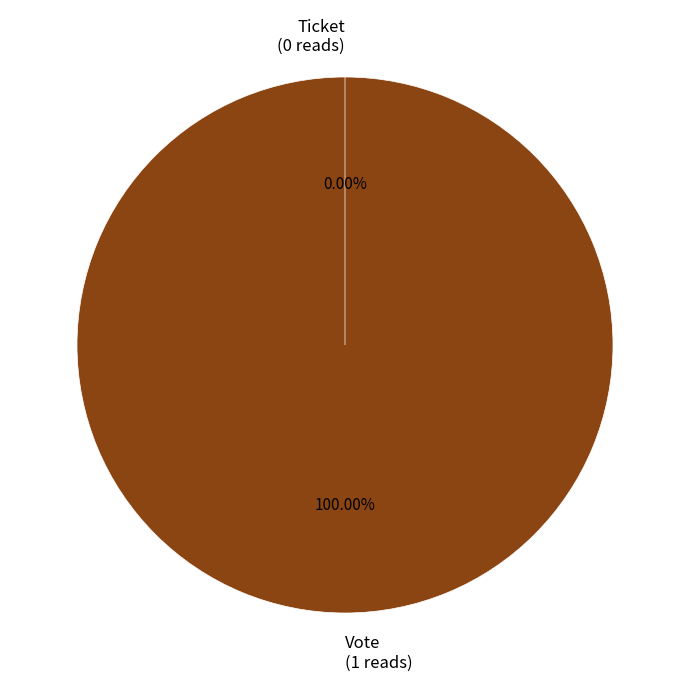

Which category has the biggest portion of the pie?

Vote (io_index=1)